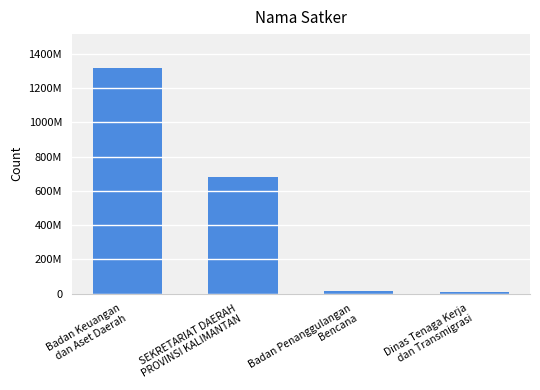

Between SEKRETARIAT DAERAH
PROVINSI KALIMANTAN and Badan Penanggulangan
Bencana, which is larger?

SEKRETARIAT DAERAH
PROVINSI KALIMANTAN